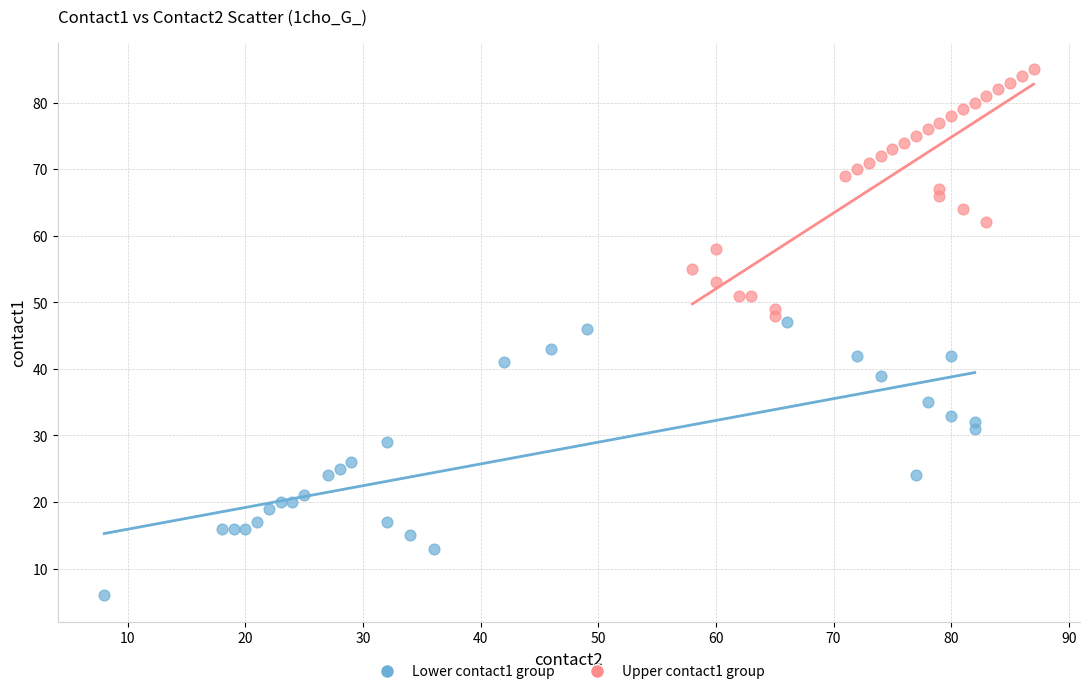

Which series contains the highest Y value?

Upper contact1 group